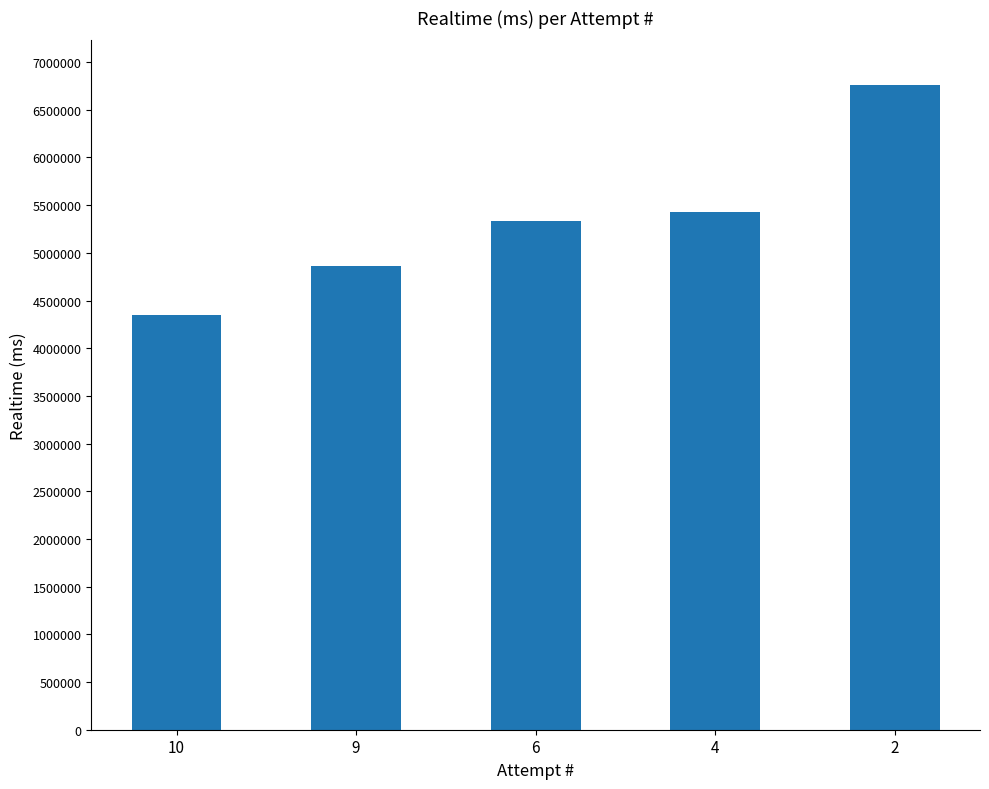

Rank the categories by value from lowest to highest.

10, 9, 6, 4, 2